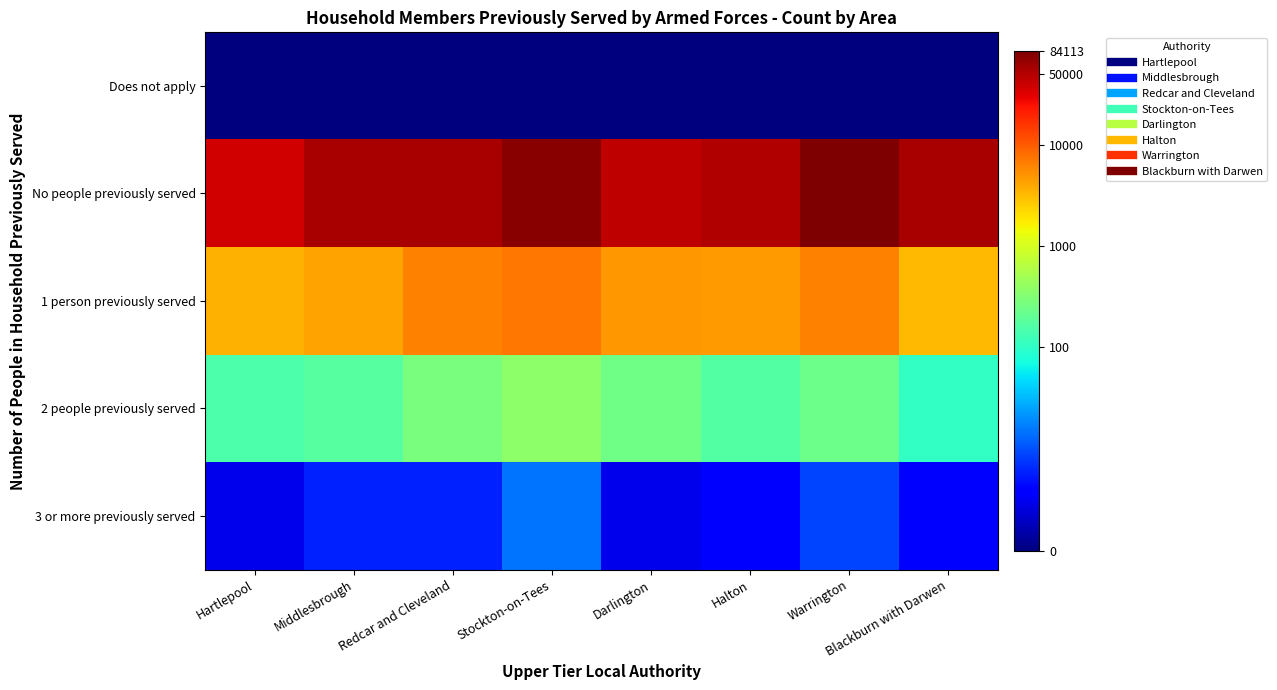

Reading left to right, extract all data points from this chart.

Does not apply: Hartlepool=0.0	Middlesbrough=0.0	Redcar and Cleveland=0.0	Stockton-on-Tees=0.0	Darlington=0.0	Halton=0.0	Warrington=0.0	Blackburn with Darwen=0.0
No people previously served: Hartlepool=10.5	Middlesbrough=10.9	Redcar and Cleveland=10.9	Stockton-on-Tees=11.2	Darlington=10.7	Halton=10.8	Warrington=11.3	Blackburn with Darwen=10.9
1 person previously served: Hartlepool=8.2	Middlesbrough=8.3	Redcar and Cleveland=8.8	Stockton-on-Tees=8.9	Darlington=8.5	Halton=8.4	Warrington=8.7	Blackburn with Darwen=8.1
2 people previously served: Hartlepool=5.0	Middlesbrough=5.1	Redcar and Cleveland=5.6	Stockton-on-Tees=5.9	Darlington=5.5	Halton=5.1	Warrington=5.5	Blackburn with Darwen=4.7
3 or more previously served: Hartlepool=1.1	Middlesbrough=1.8	Redcar and Cleveland=1.8	Stockton-on-Tees=2.7	Darlington=1.1	Halton=1.4	Warrington=2.2	Blackburn with Darwen=1.4